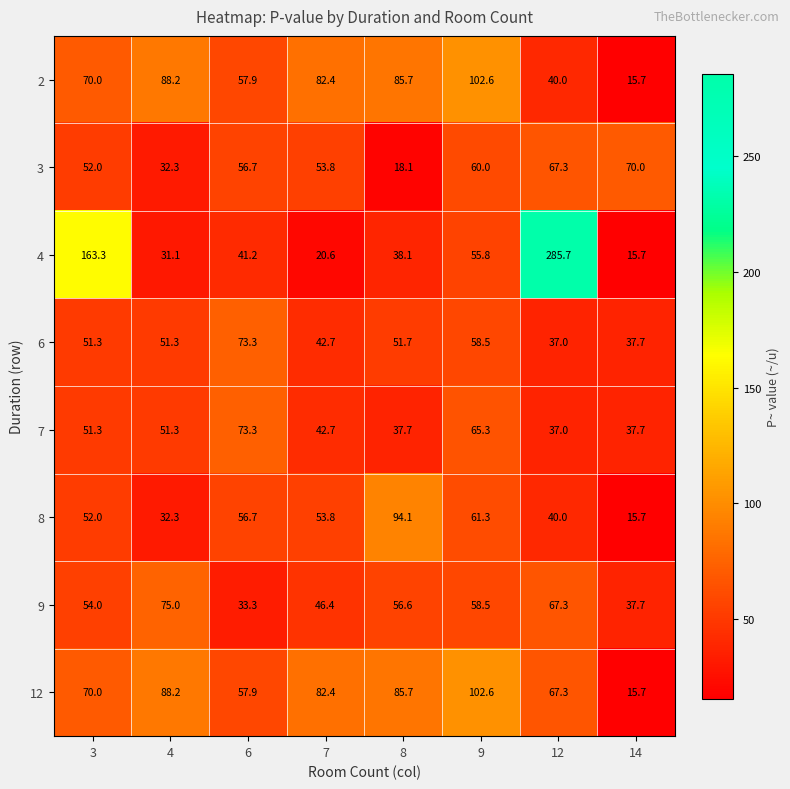

At which label is 8 closest to 54?

7